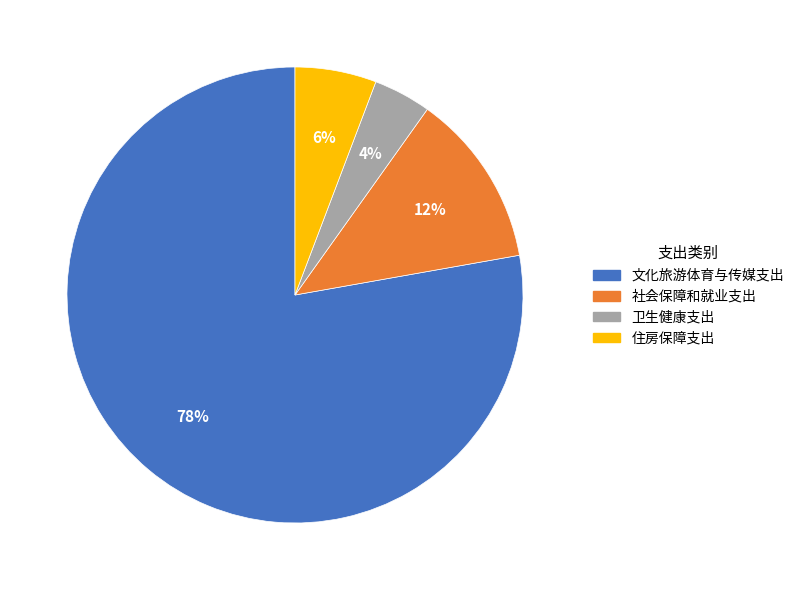

Which has a higher value, 住房保障支出 or 社会保障和就业支出?

社会保障和就业支出